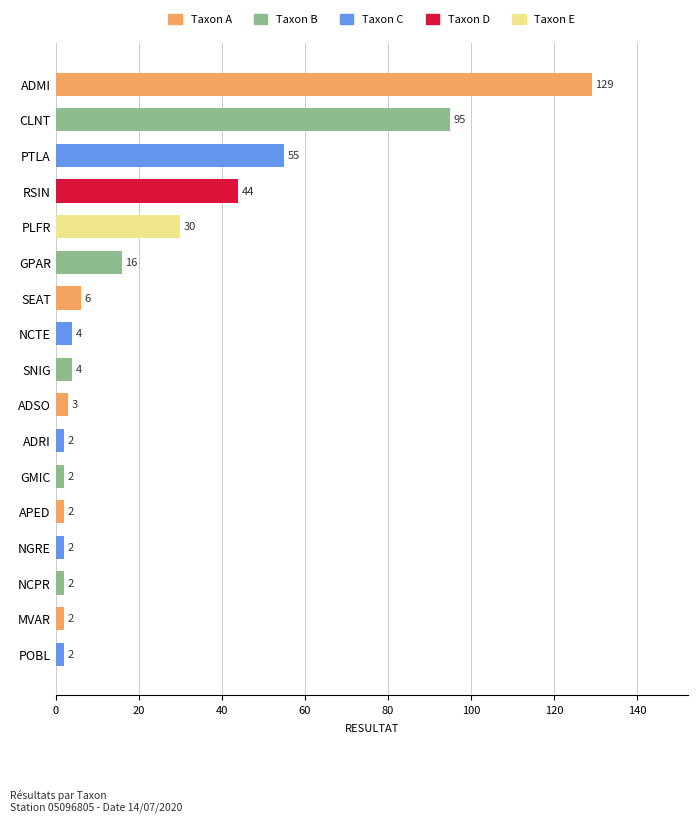

Does the chart contain any negative values?

No